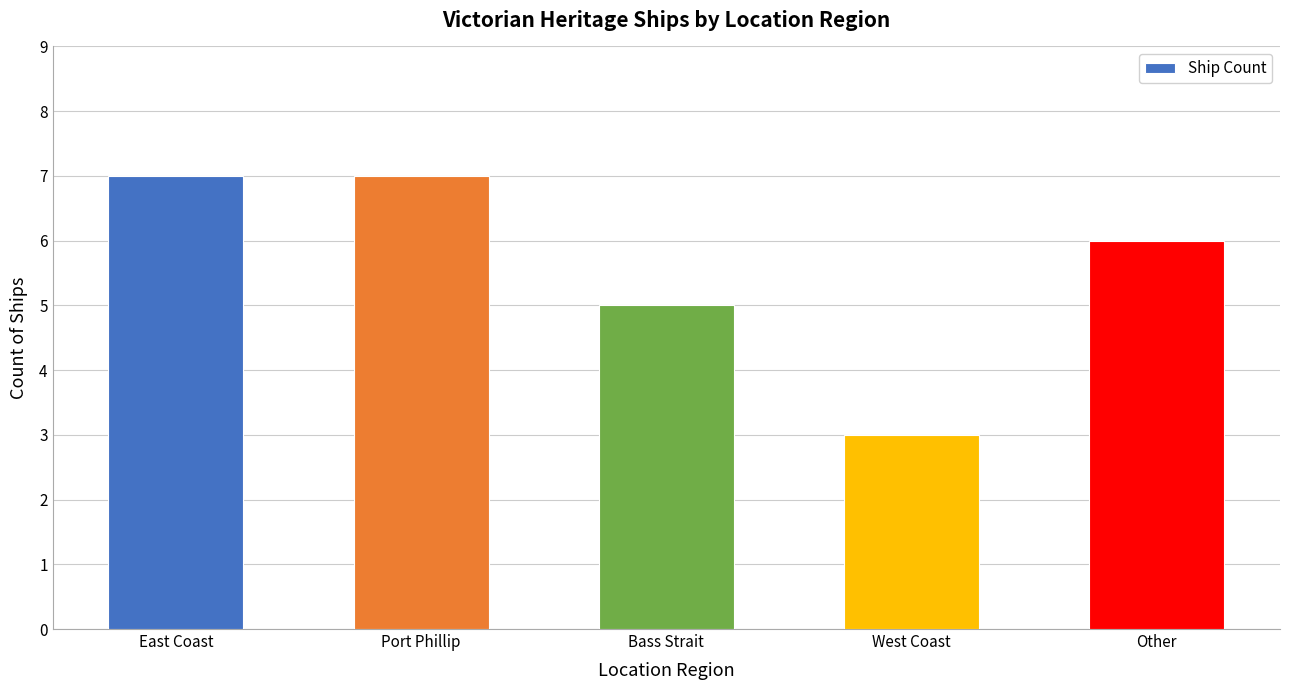

What is the label of the 1st bar from the right?

Other